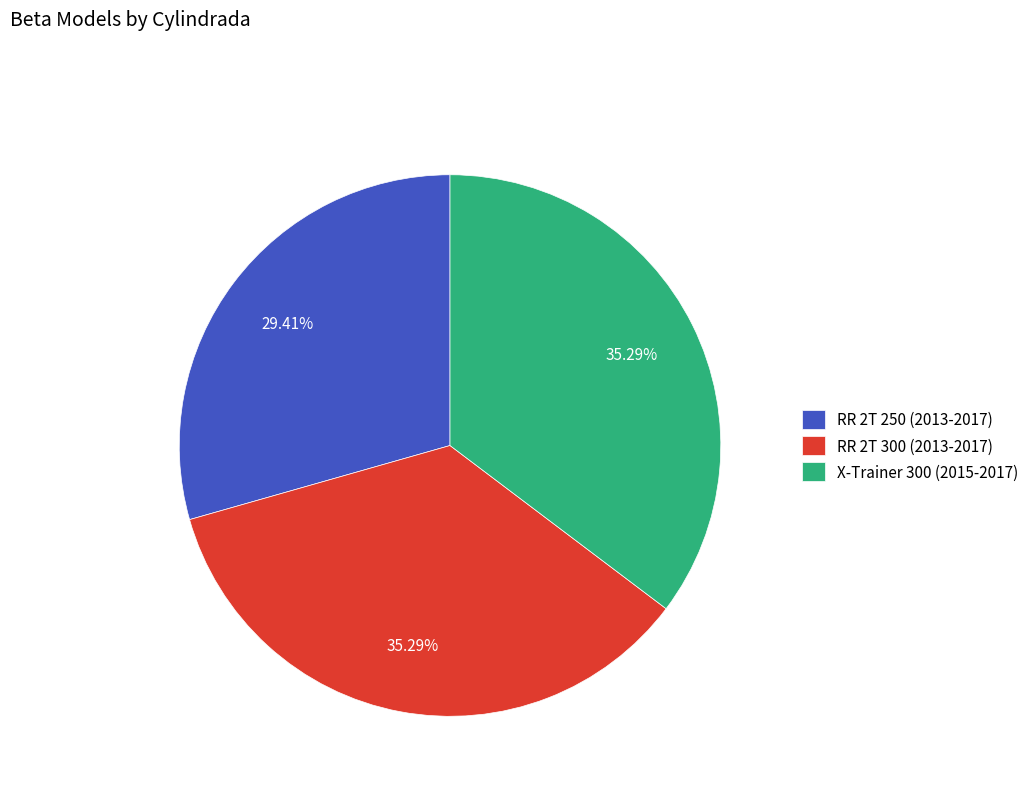

To the nearest percent, what percentage of the pie is RR 2T 300 (2013-2017)?

35%